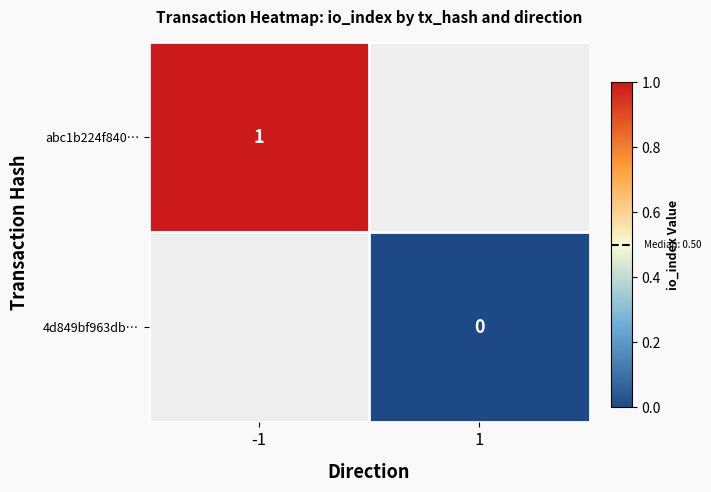

The abc1b224f840… series shows 1.0 at -1. True or false?

True